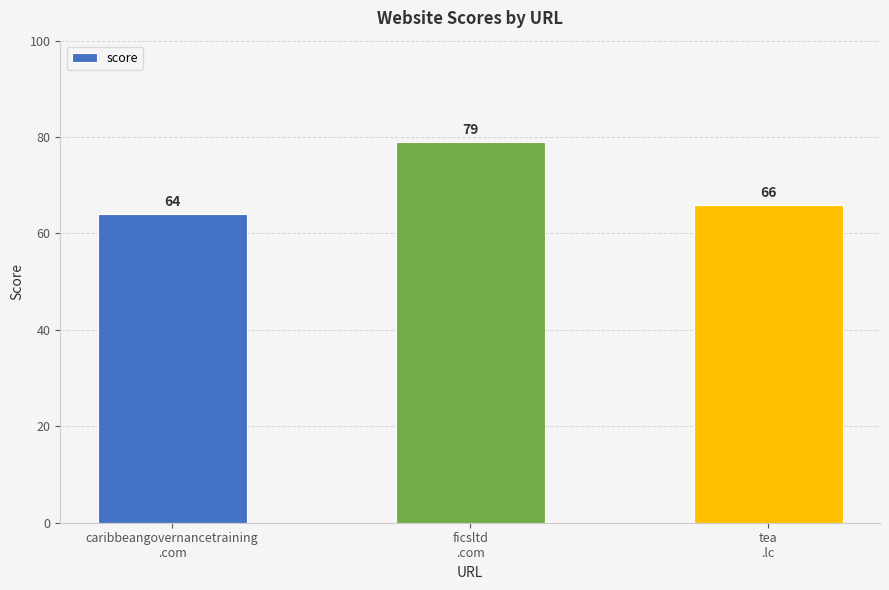

Is it true that the value at tea
.lc is 66?

True